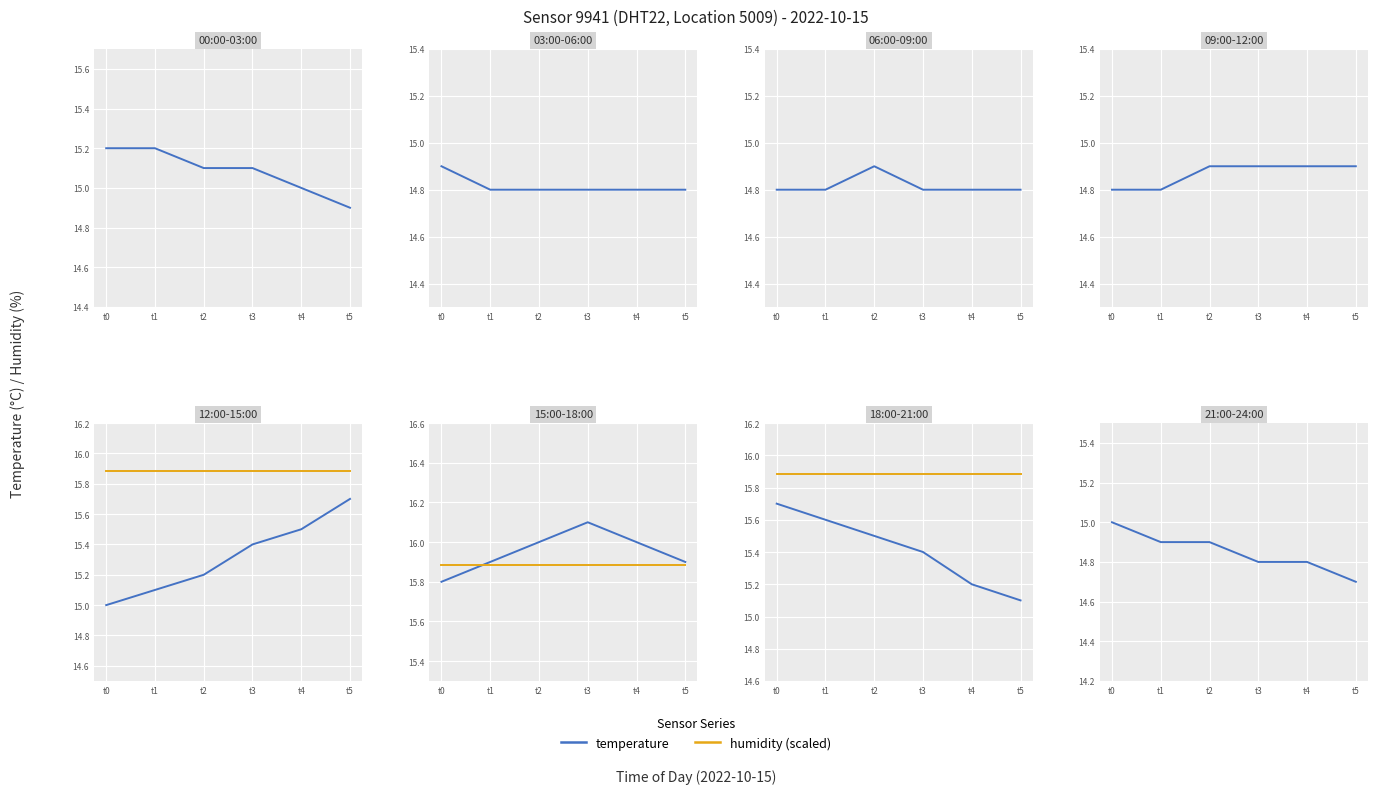

Rank the series at t5 from highest to lowest value.

humidity (scaled), temperature